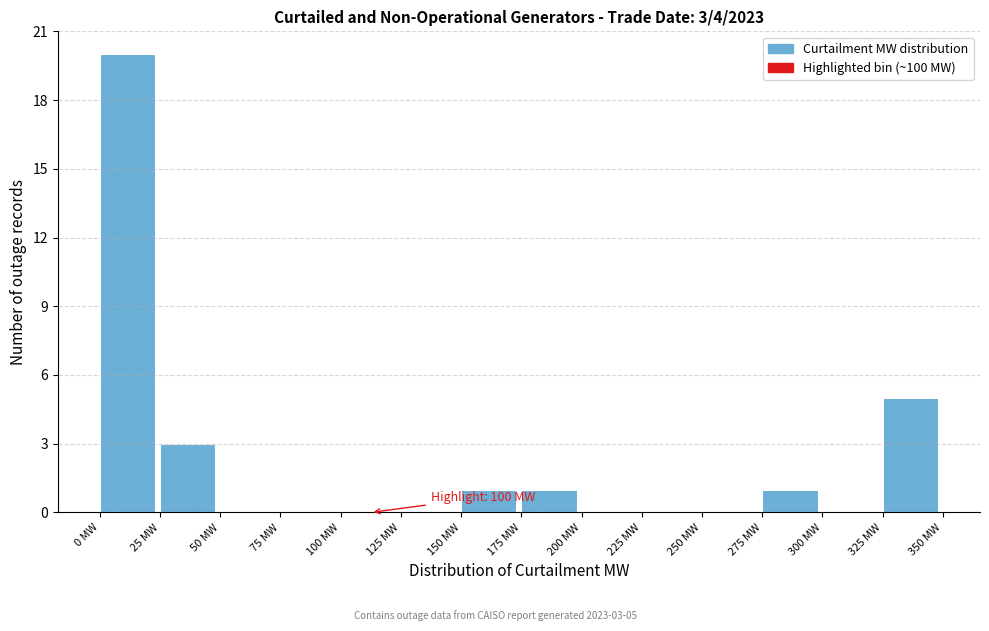

Which range on the x-axis has the tallest bar?

0 to 25